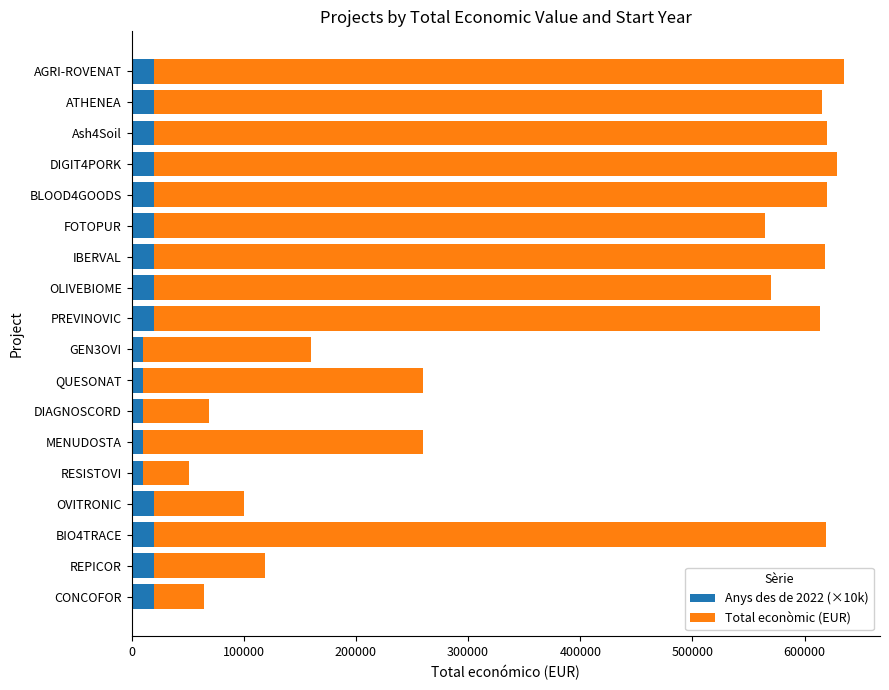

What is the sum of all Anys des de 2022 (×10k) values?

310000